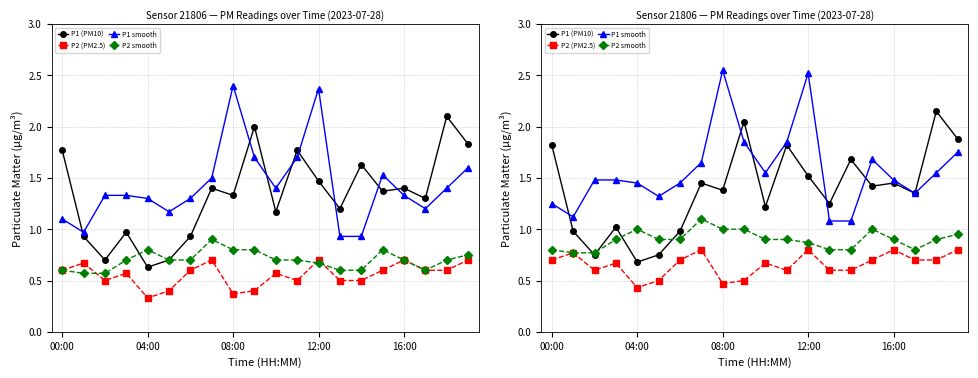

Count the P2 (PM2.5) values in the range 0 to 1.

20